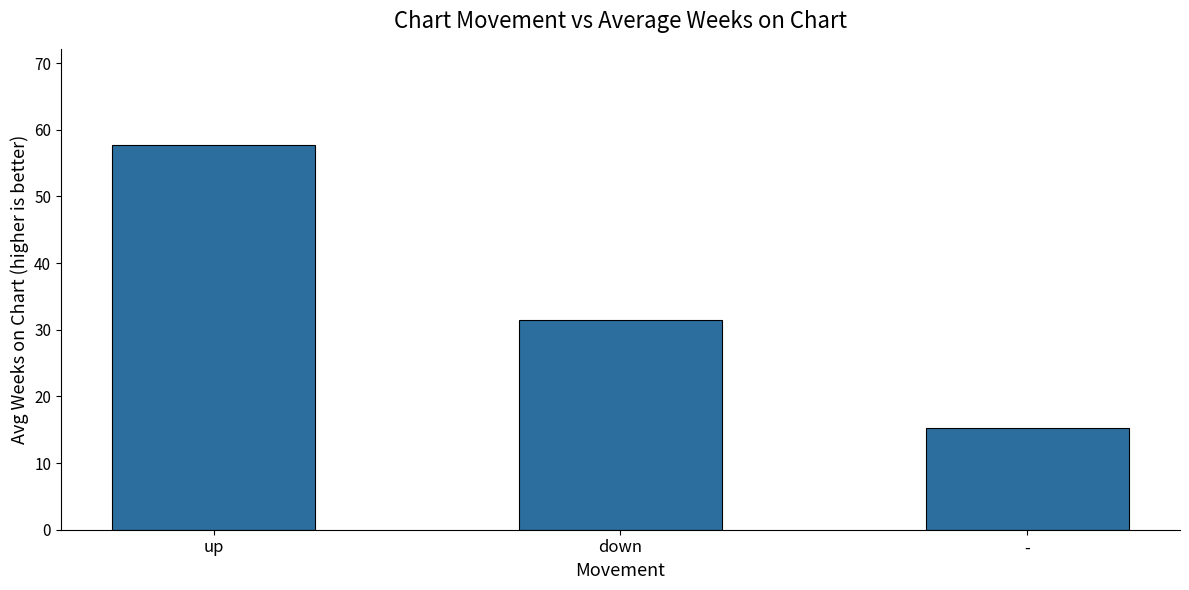

At which category does the chart reach its minimum across all series?

-